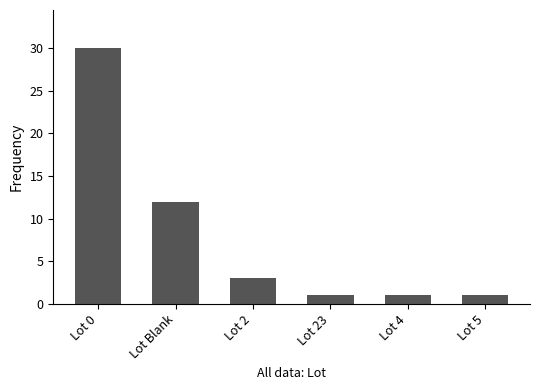

What is the average value?

8